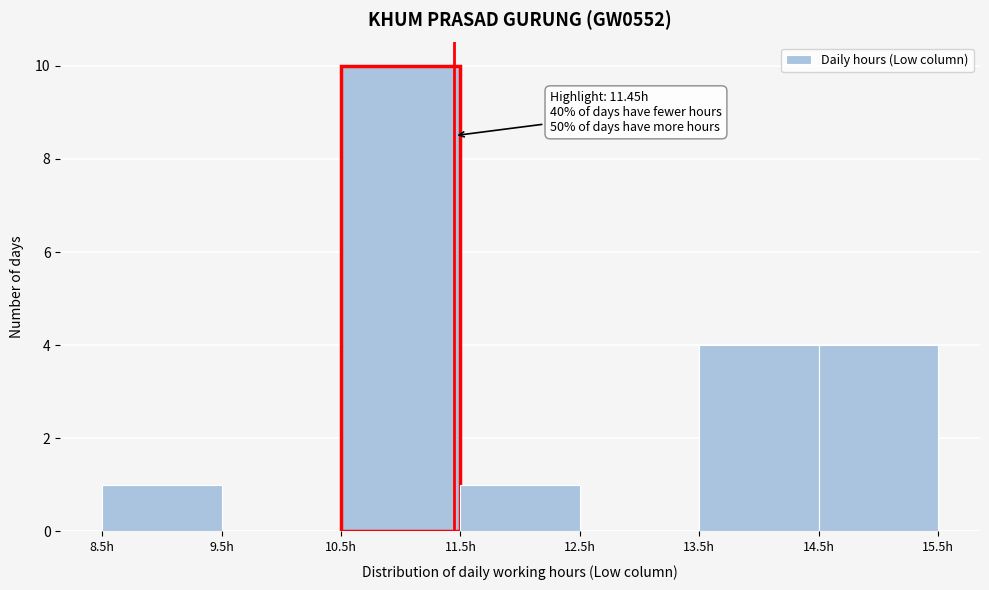

Over which range of the x-axis is the bar tallest?

10.5 to 11.5